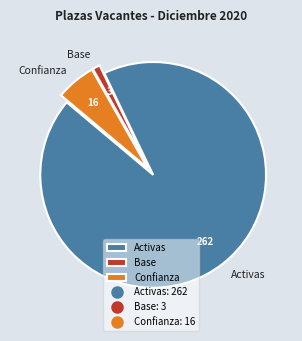

What is the largest slice in the pie chart?

Activas